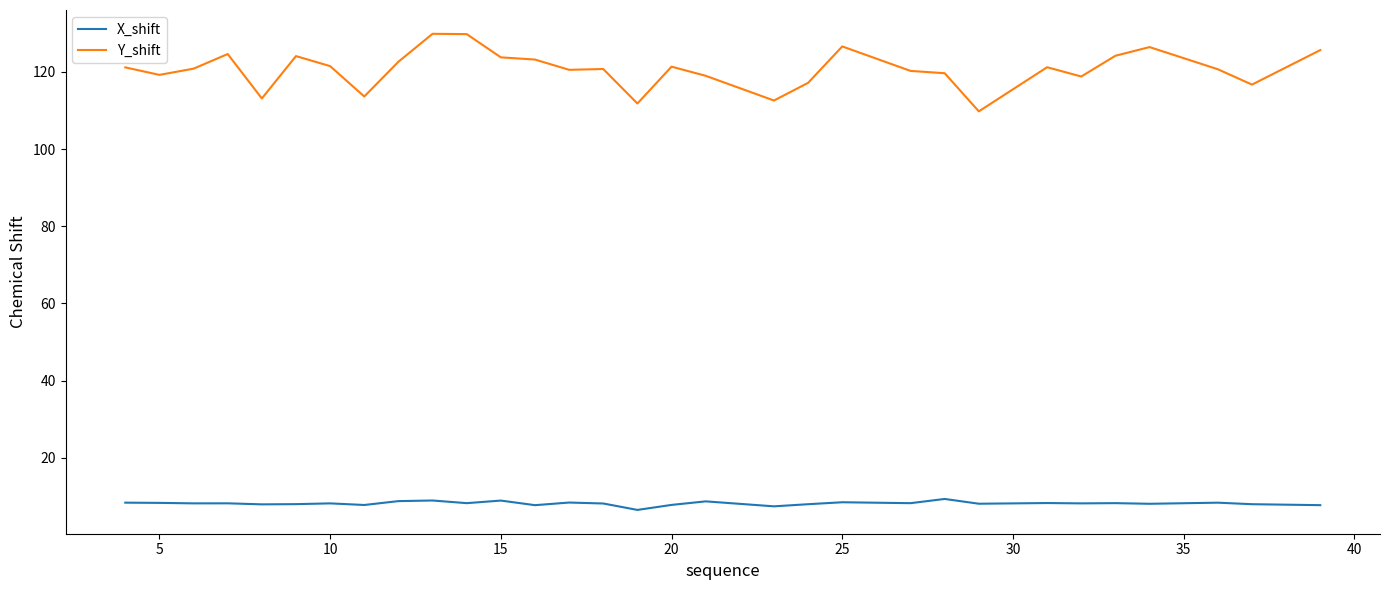

What is the difference between the maximum and minimum values in the Y_shift series?

20.1